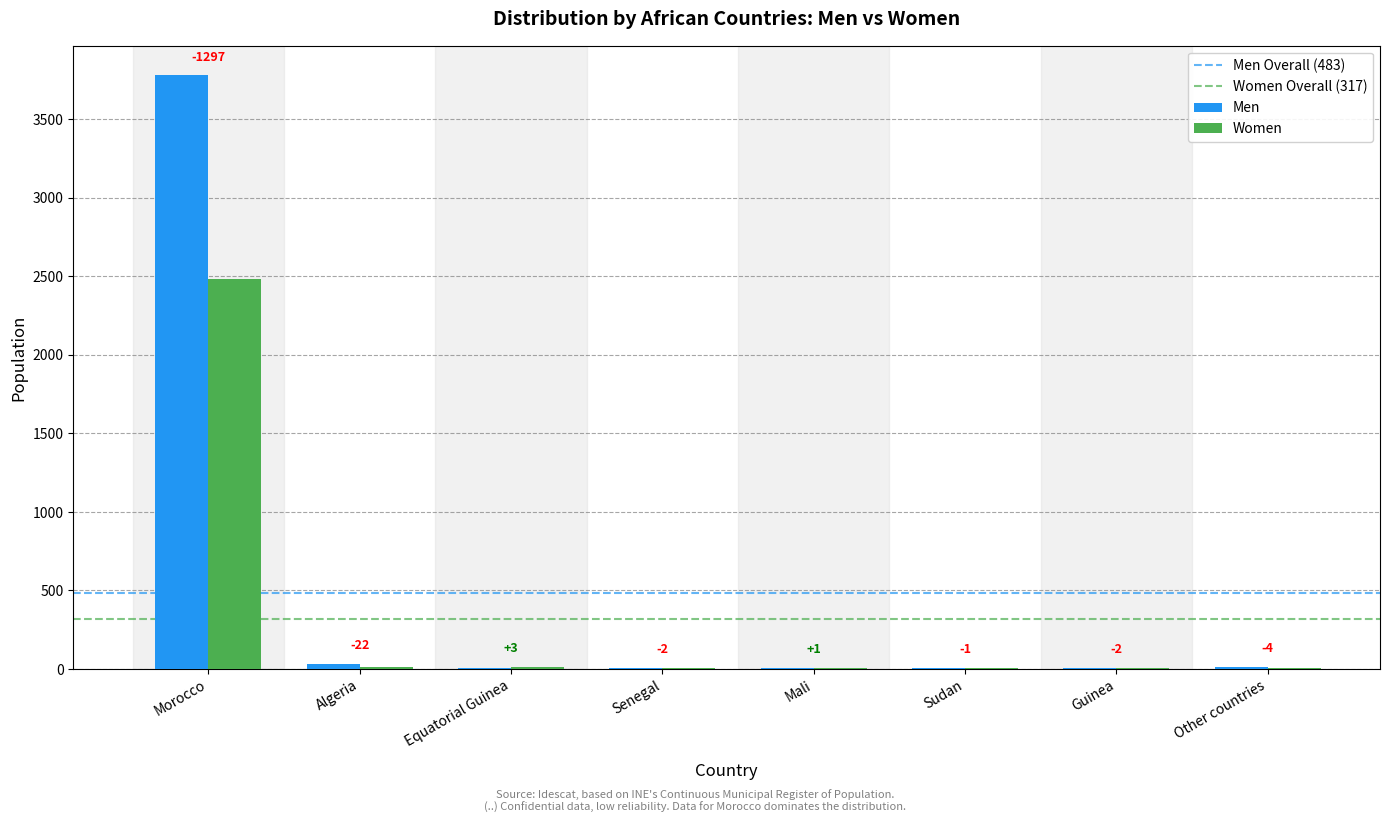

Reading right to left, list all the values displayed in this chart.

Men: 11	7	7	6	8	8	34	3780
Women: 7	5	6	7	6	11	12	2483